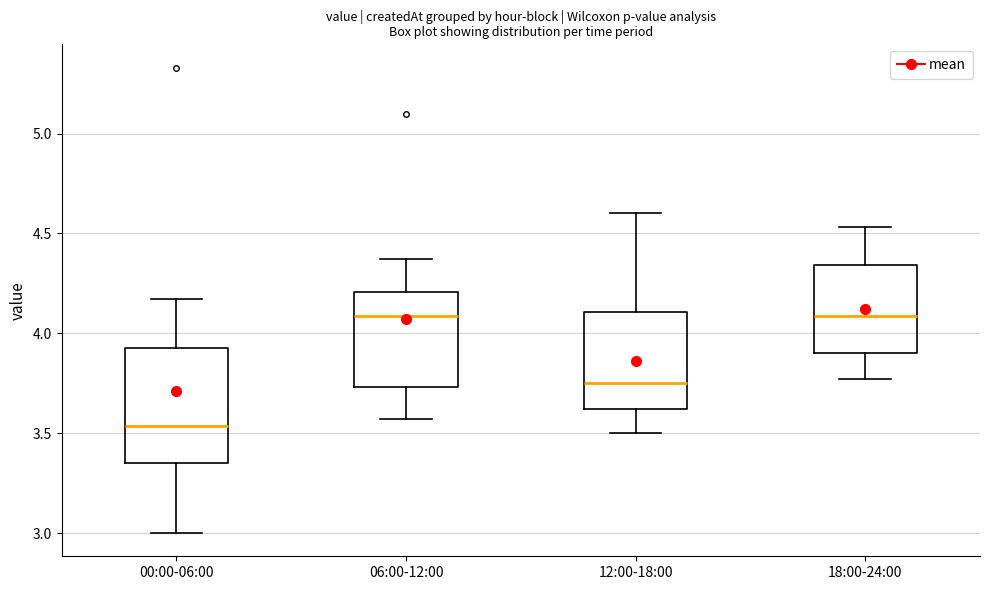

Reading left to right, transcribe this box plot: for each box, give where its median line is, the range the box spans, and where its two whiskers end, as read against the y-axis. The values are not printed on the chart, so give them approximately, as read against the axis.

00:00-06:00: median 3.55, box 3.35 to 3.95, whiskers 3.00 to 4.15
06:00-12:00: median 4.10, box 3.75 to 4.20, whiskers 3.55 to 4.35
12:00-18:00: median 3.75, box 3.60 to 4.10, whiskers 3.50 to 4.60
18:00-24:00: median 4.10, box 3.90 to 4.35, whiskers 3.75 to 4.55